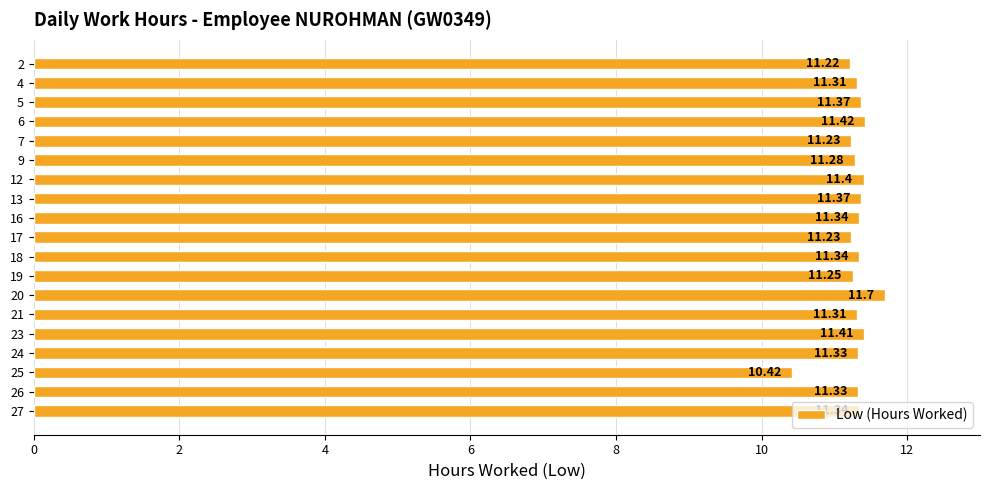

What is the sum of the values at 2 and 25?

21.6